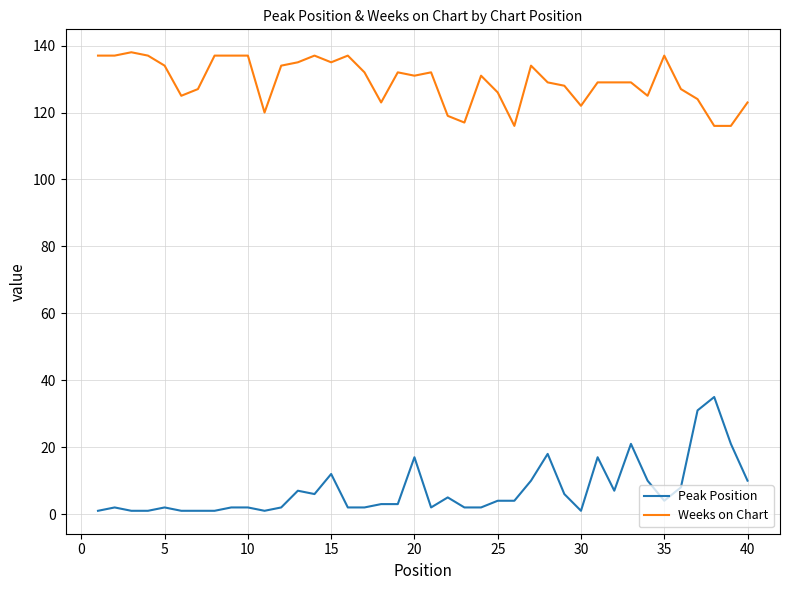

Which series has the largest total across all categories?

Weeks on Chart